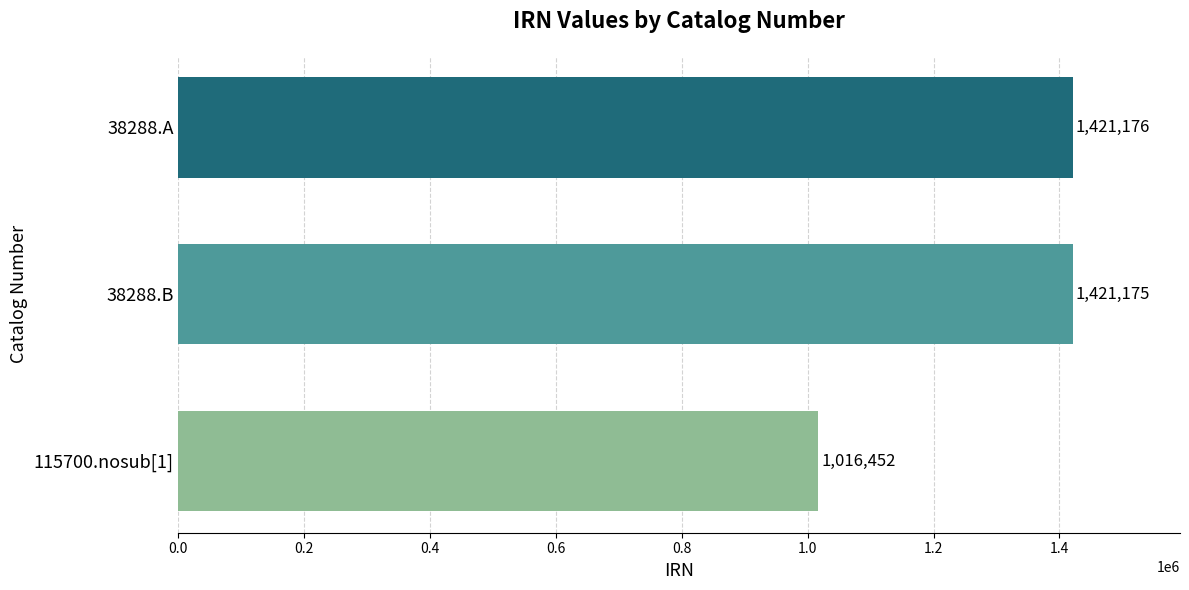

List the labels in order of value, smallest first.

115700.nosub[1], 38288.B, 38288.A